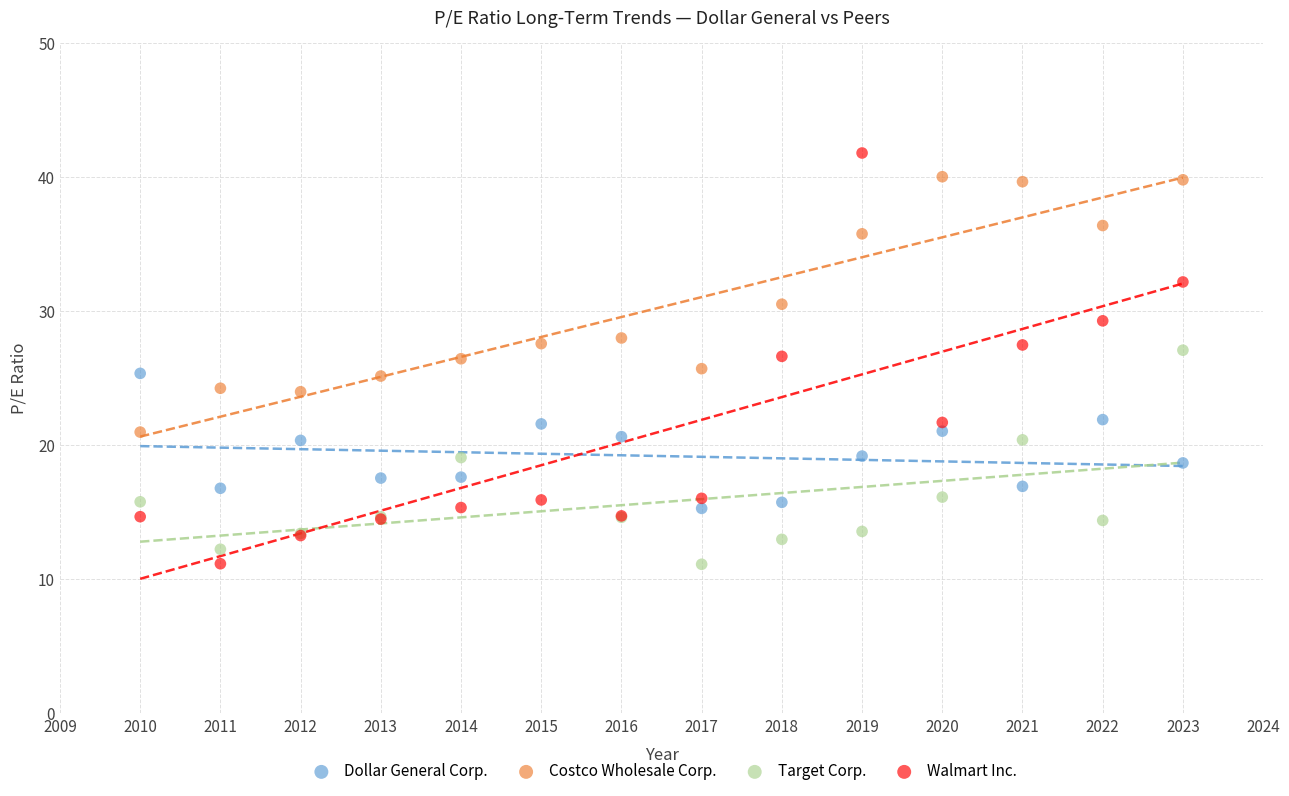

Which series has the widest spread of Y values?

Walmart Inc.